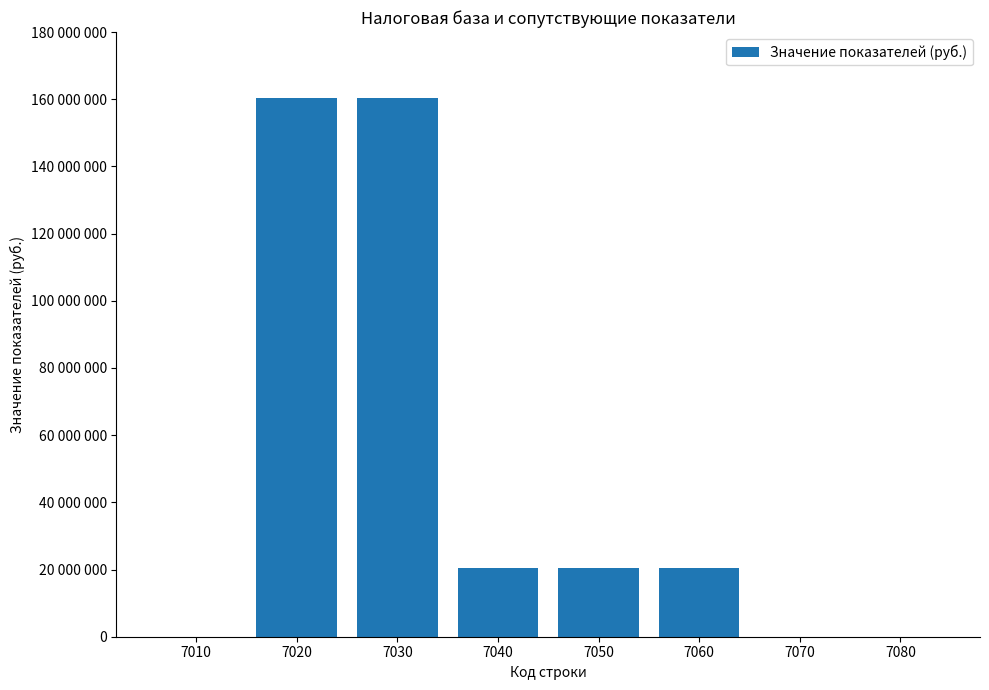

What is the maximum value shown in the chart?

160465389